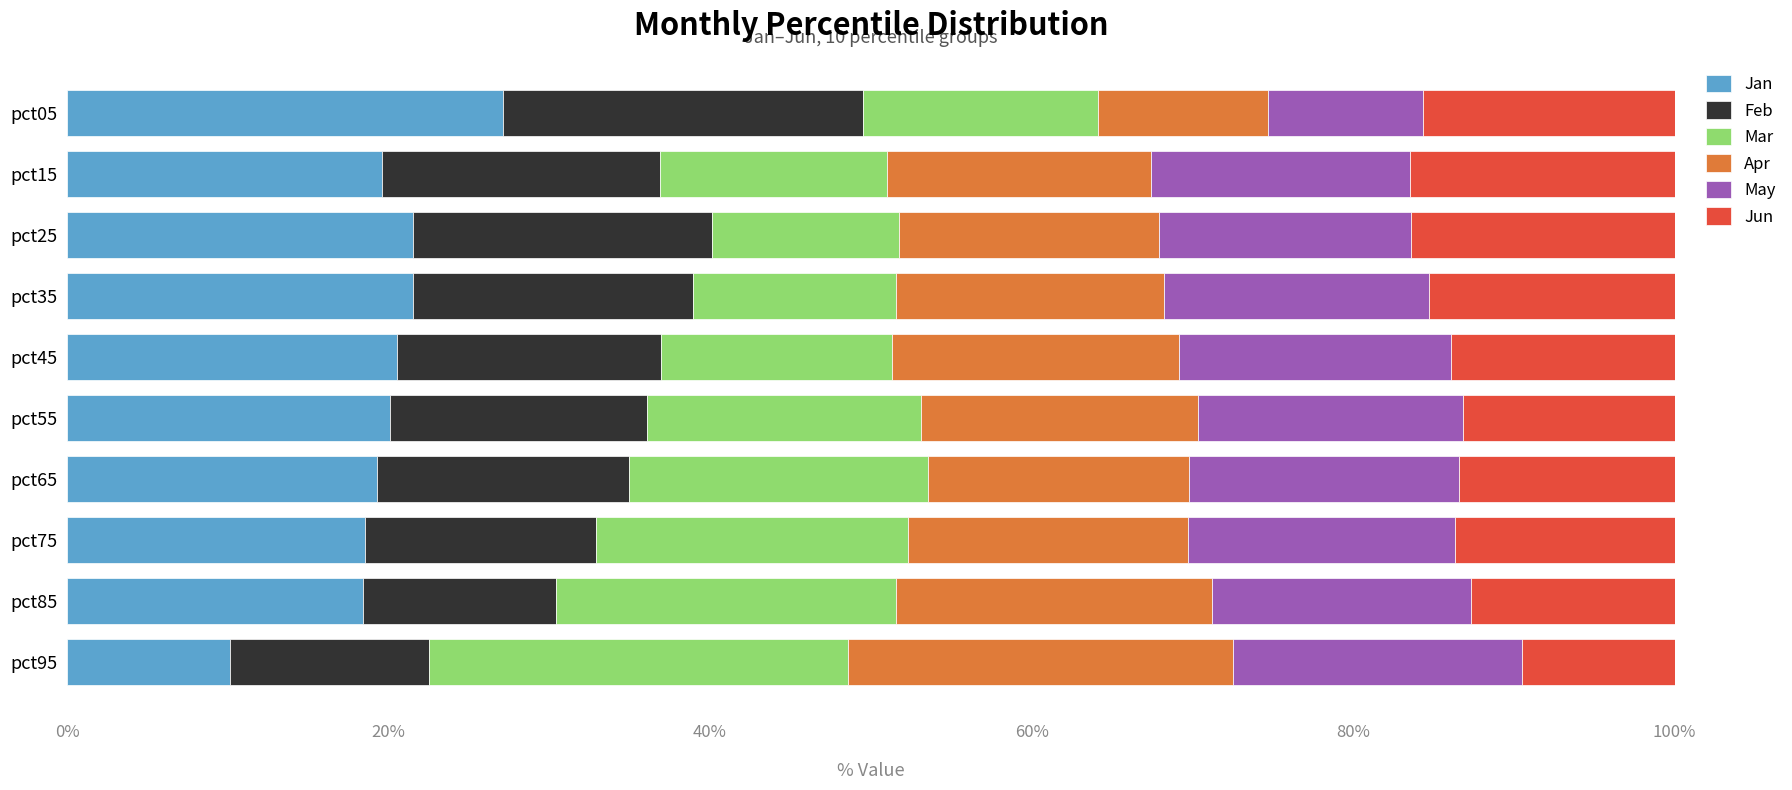

What value does the Jan series have at pct75?

18.6